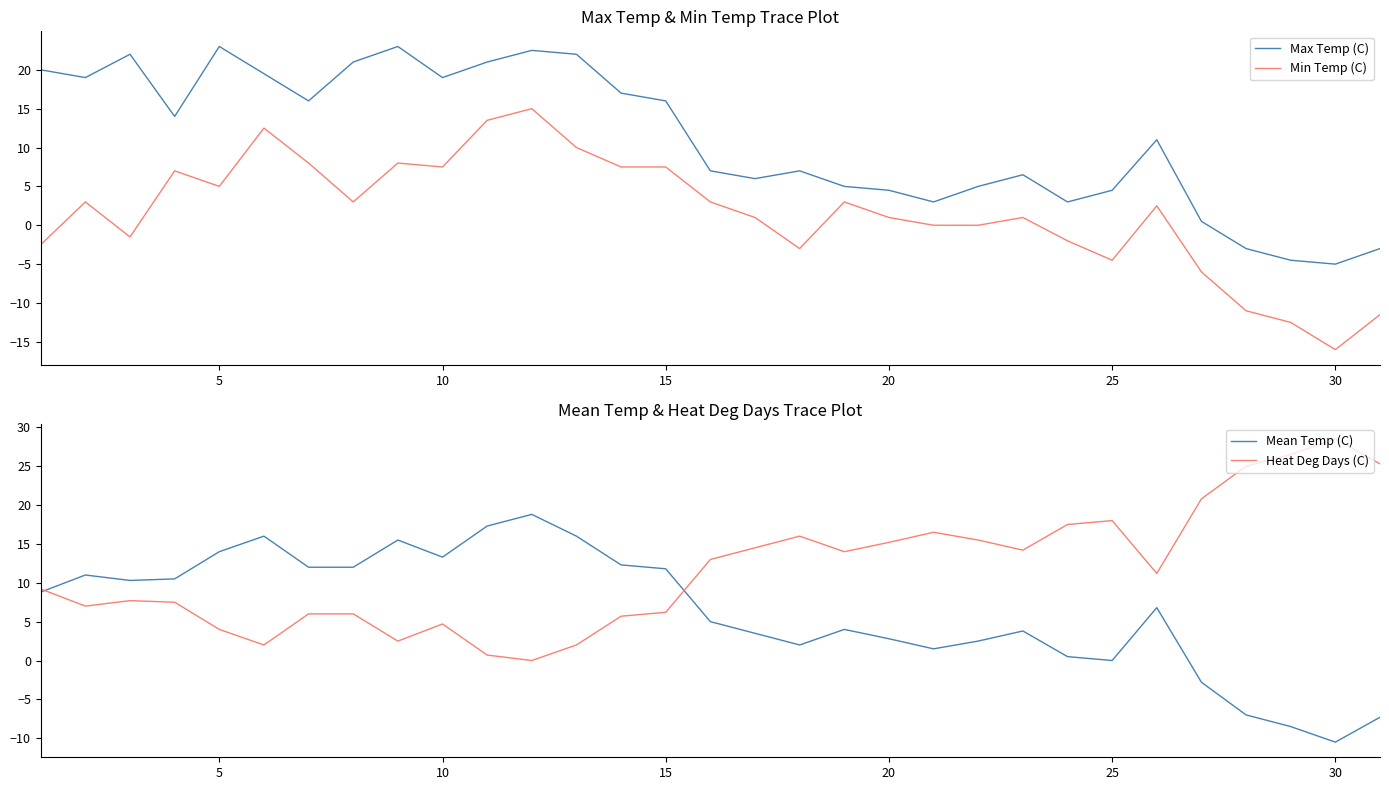

Reading left to right, extract all data points from this chart.

Max Temp (C): 20.0	19.0	22.0	14.0	23.0	19.5	16.0	21.0	23.0	19.0	21.0	22.5	22.0	17.0	16.0	7.0	6.0	7.0	5.0	4.5	3.0	5.0	6.5	3.0	4.5	11.0	0.5	-3.0	-4.5	-5.0	-3.0
Min Temp (C): -2.5	3.0	-1.5	7.0	5.0	12.5	8.0	3.0	8.0	7.5	13.5	15.0	10.0	7.5	7.5	3.0	1.0	-3.0	3.0	1.0	0.0	0.0	1.0	-2.0	-4.5	2.5	-6.0	-11.0	-12.5	-16.0	-11.5
Mean Temp (C): 8.8	11.0	10.3	10.5	14.0	16.0	12.0	12.0	15.5	13.3	17.3	18.8	16.0	12.3	11.8	5.0	3.5	2.0	4.0	2.8	1.5	2.5	3.8	0.5	0.0	6.8	-2.8	-7.0	-8.5	-10.5	-7.3
Heat Deg Days (C): 9.2	7.0	7.7	7.5	4.0	2.0	6.0	6.0	2.5	4.7	0.7	0.0	2.0	5.7	6.2	13.0	14.5	16.0	14.0	15.2	16.5	15.5	14.2	17.5	18.0	11.2	20.8	25.0	26.5	28.5	25.3